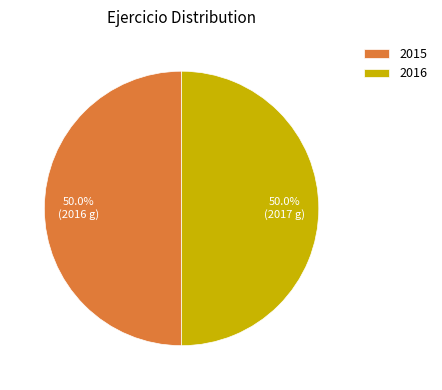

What is the ratio of the value at 2016 to the value at 2015?

1.0